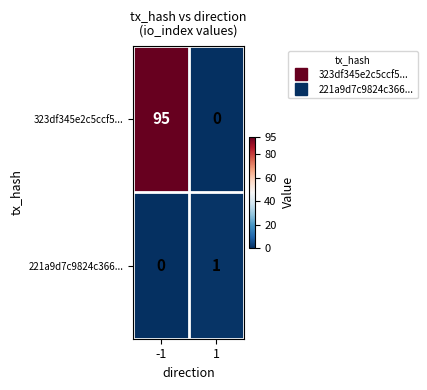

How many series are shown in this chart?

2